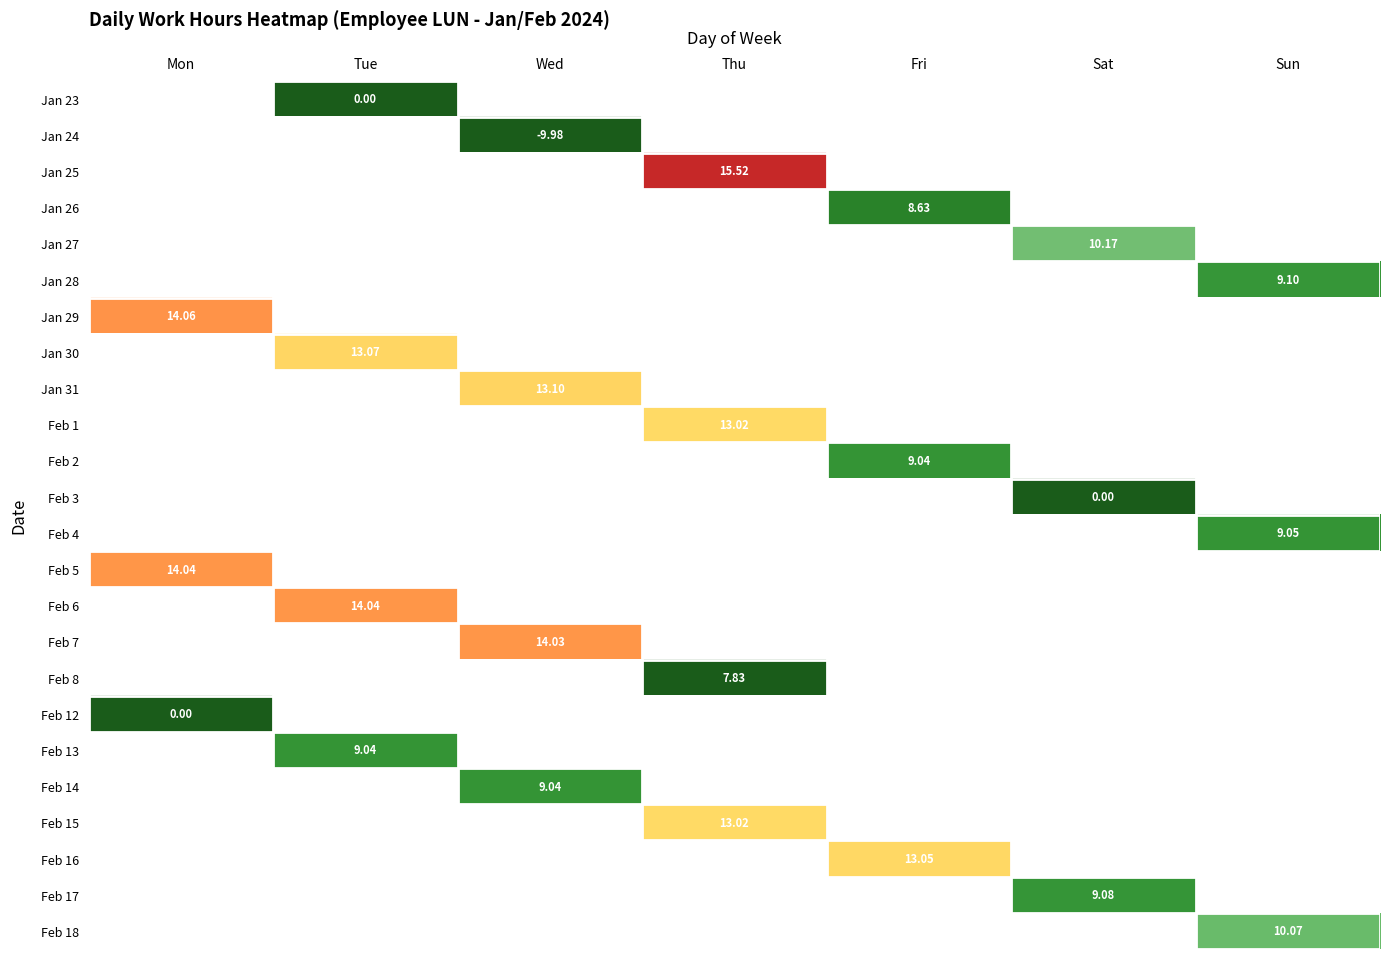

Which has a higher value, Fri or Wed?

Wed